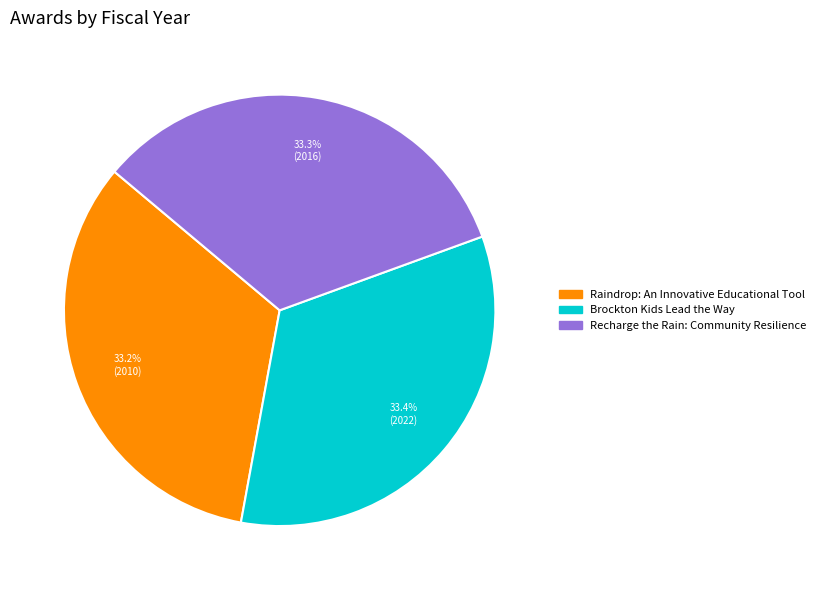

Does Recharge the Rain: Community Resilience account for over 50% of the chart?

No